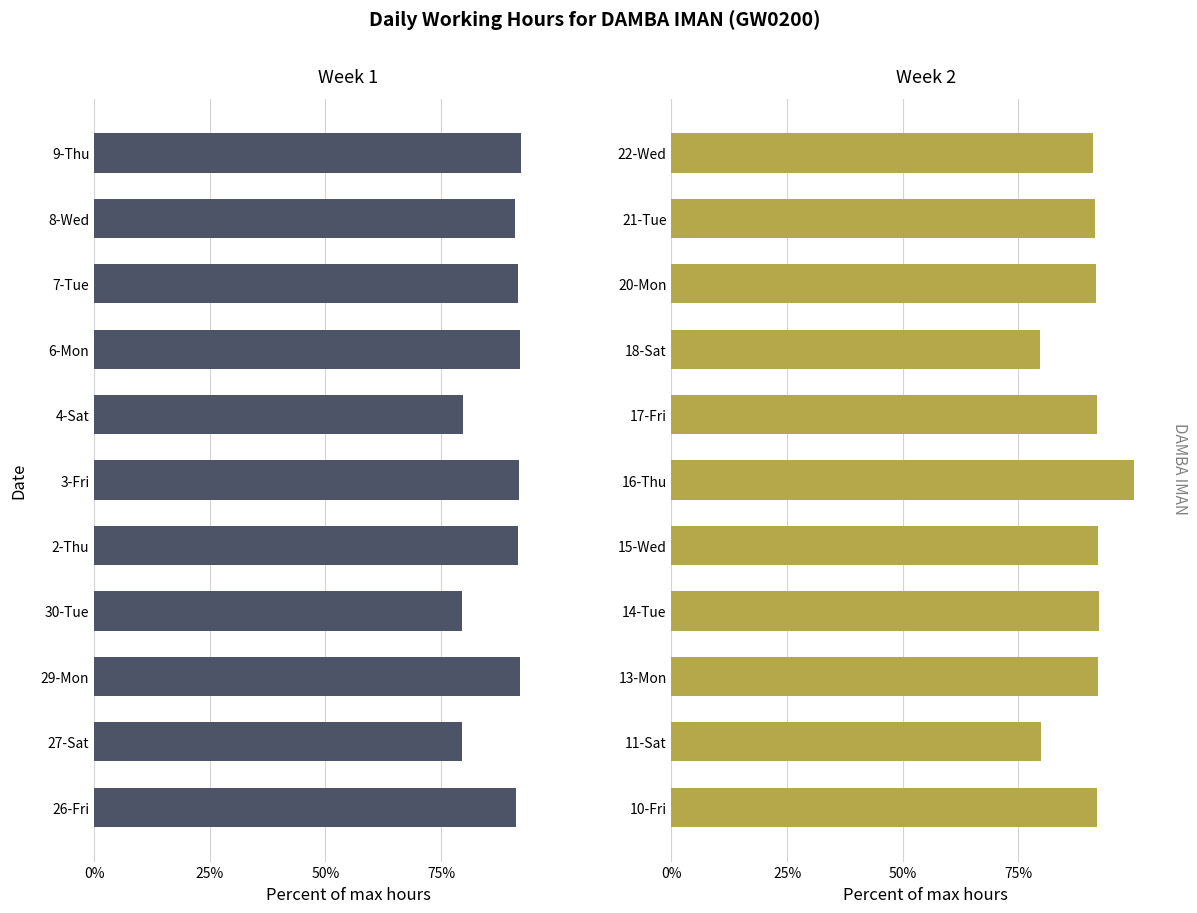

True or false: Week 2 has a value of 0.4 at 10-Fri.

False